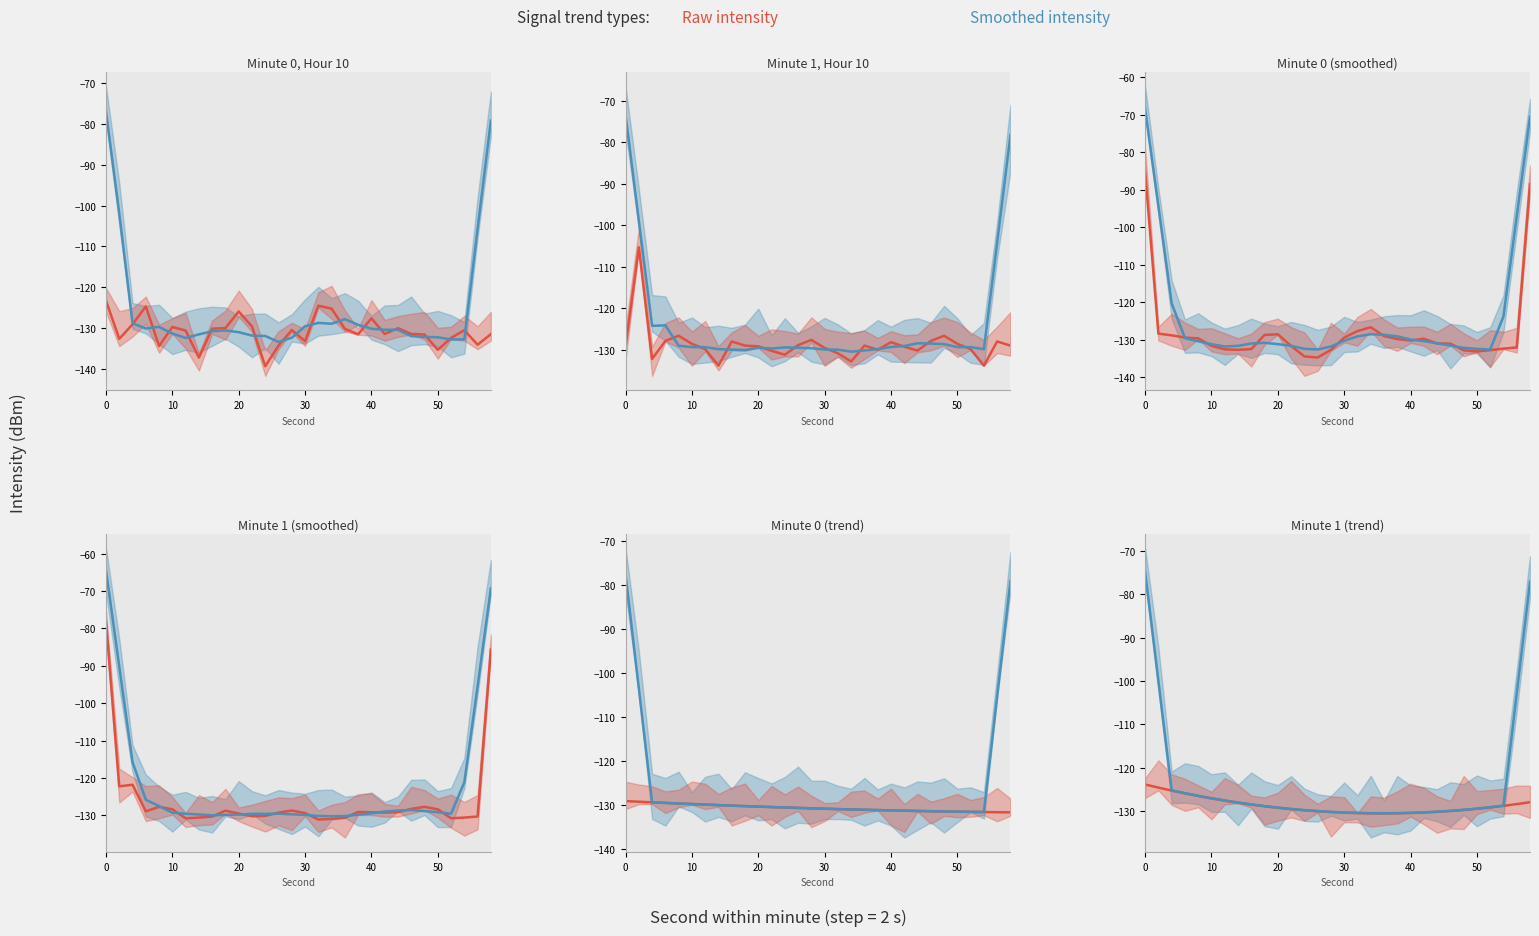

Reading right to left, what are all the values shown in this chart?

Raw intensity (dBm): -128.0	-128.4	-128.8	-129.2	-129.5	-129.8	-130.0	-130.2	-130.4	-130.5	-130.5	-130.6	-130.5	-130.5	-130.4	-130.2	-130.1	-129.8	-129.6	-129.3	-128.9	-128.5	-128.1	-127.6	-127.1	-126.5	-125.9	-125.3	-124.6	-123.9
Smoothed intensity (dBm): -77.0	-102.9	-128.8	-129.1	-129.4	-129.7	-130.0	-130.2	-130.3	-130.4	-130.5	-130.5	-130.5	-130.4	-130.3	-130.2	-130.0	-129.8	-129.5	-129.2	-128.9	-128.5	-128.0	-127.6	-127.1	-126.5	-125.9	-125.2	-99.9	-74.8